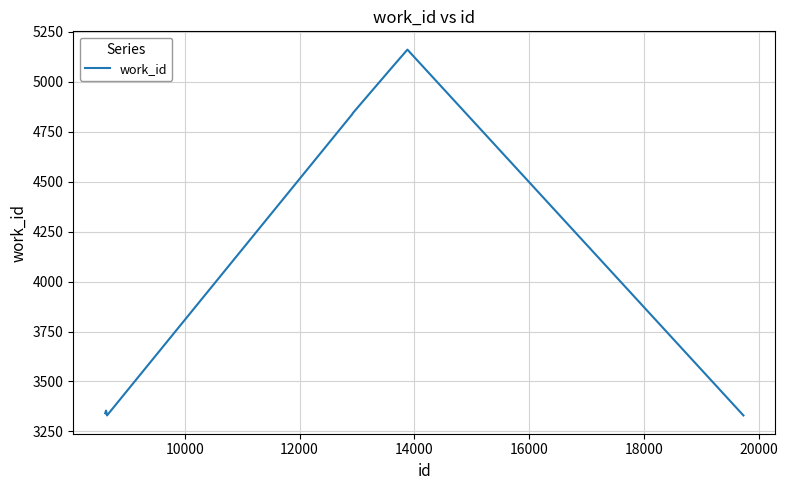

What is the minimum value shown in the chart?

3330